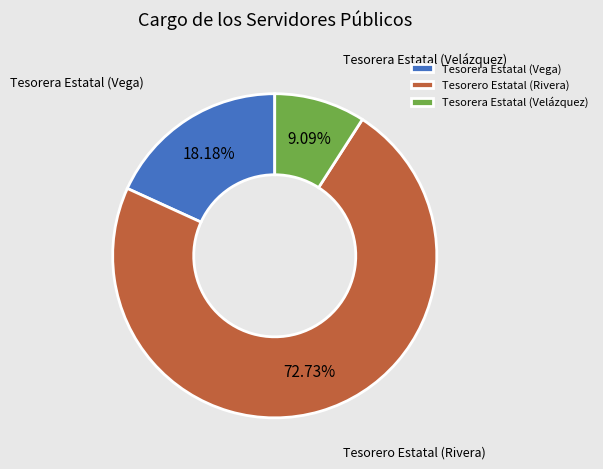

Is there any slice that represents more than half of the pie?

Yes